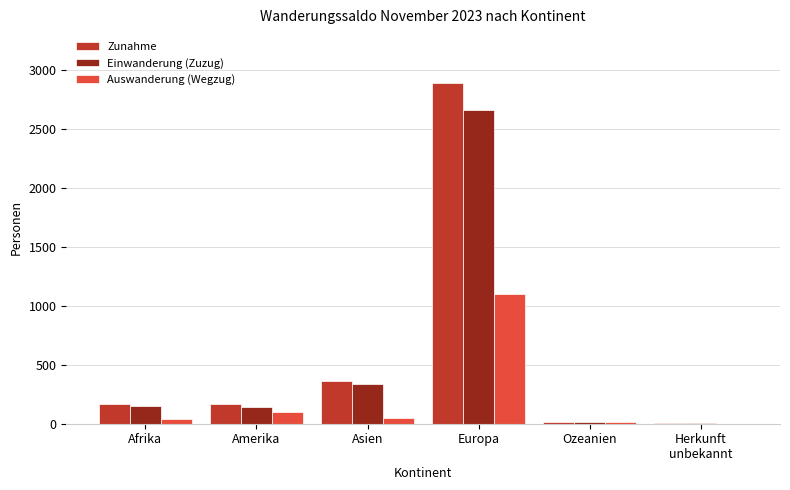

At which category does the chart reach its peak across all series?

Europa